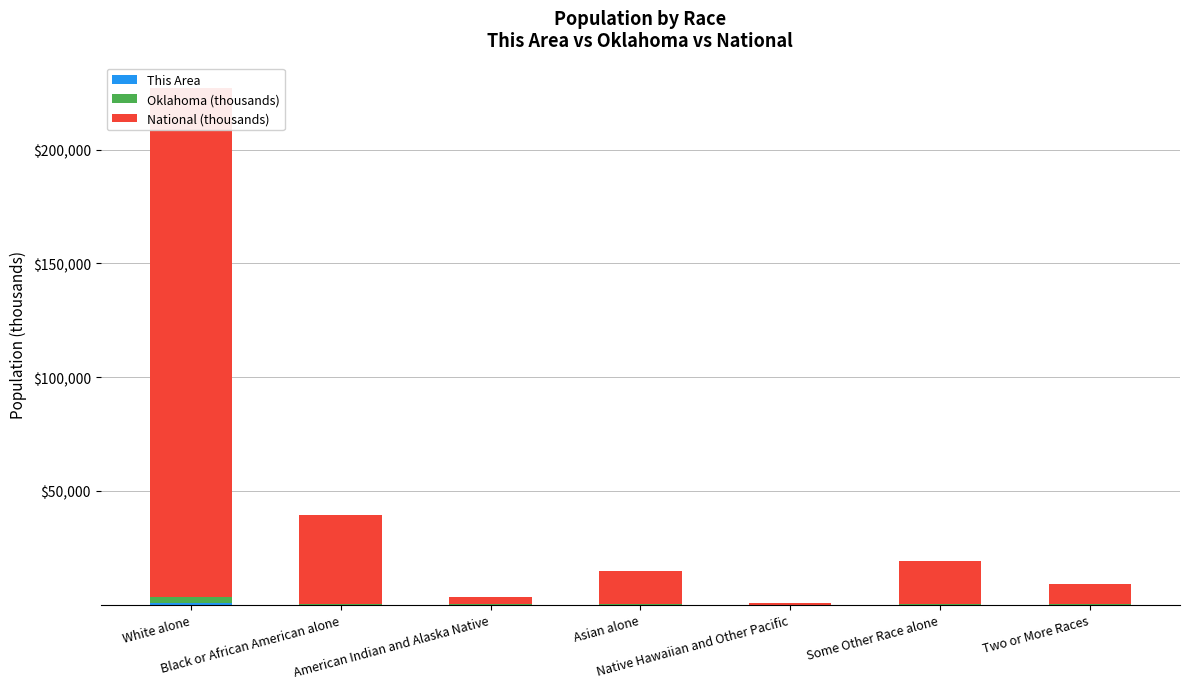

What is the maximum value shown in the chart?

223553.3